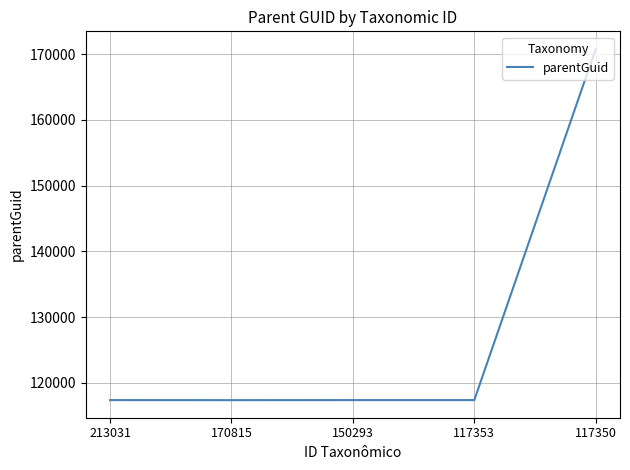

How many categories are shown in the chart?

5